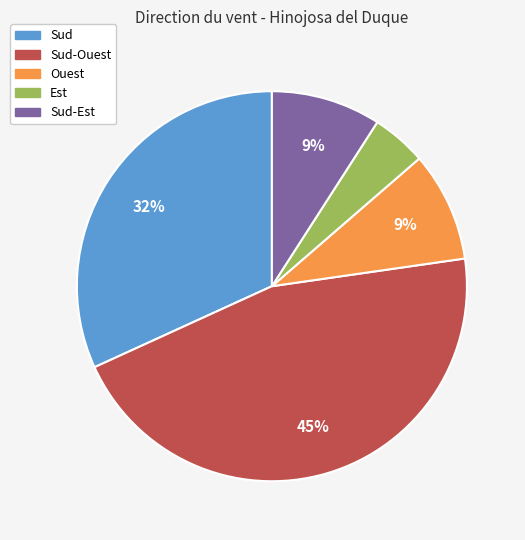

Is there a majority slice in this chart?

No